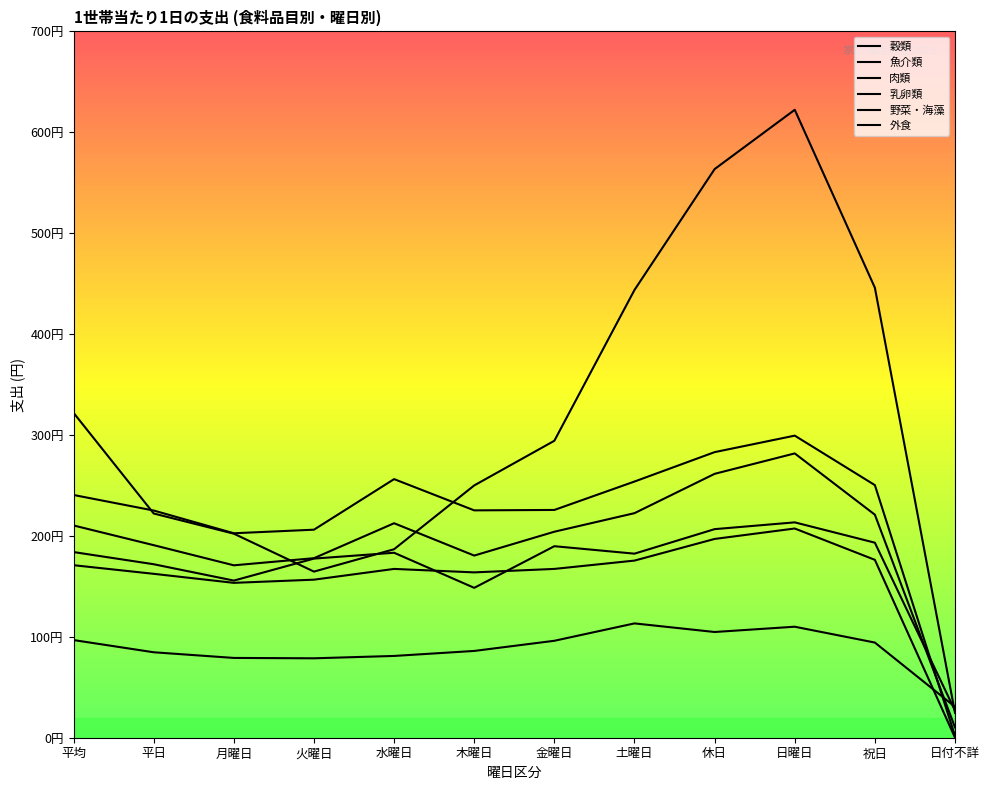

How many times do 外食 and 肉類 cross each other?

2